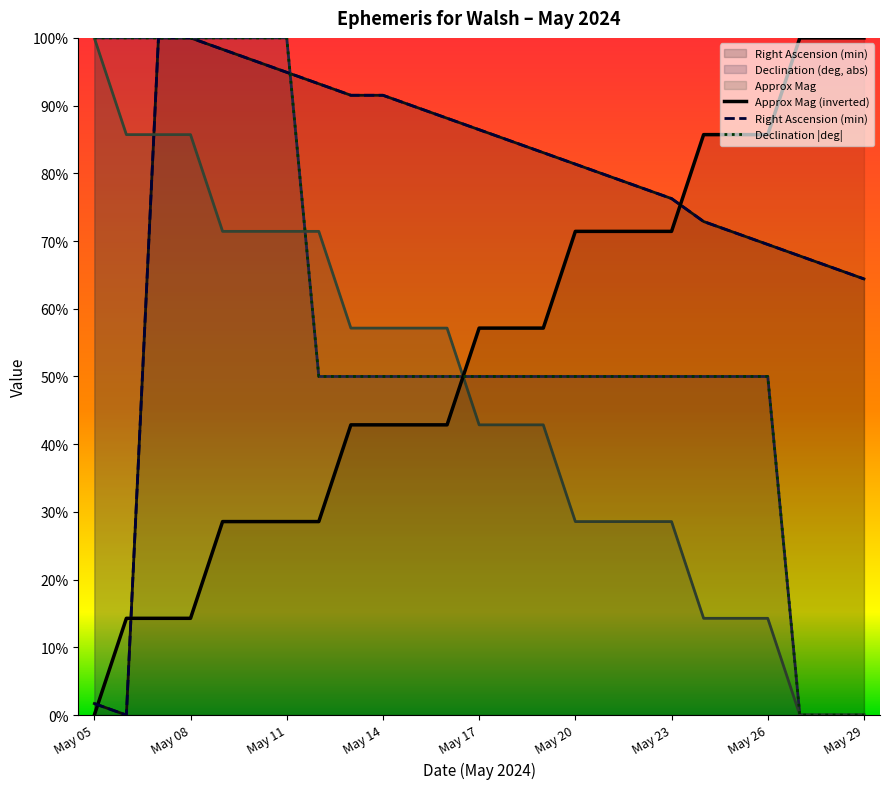

At which label does Approx Mag reach its peak?

May 05